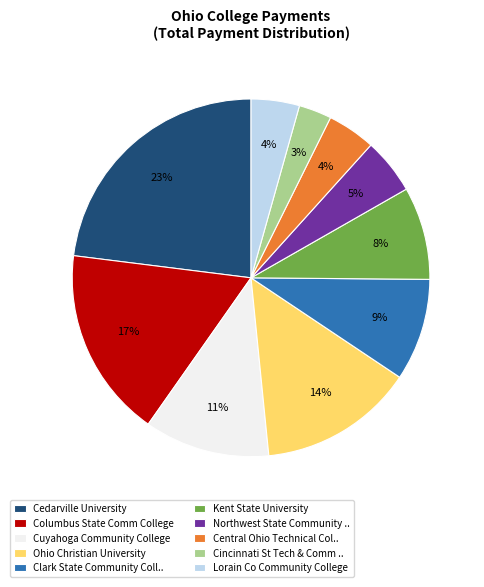

To the nearest percent, what is the difference between the Cincinnati St Tech & Comm .. and Central Ohio Technical Col.. slice percentages?

1%